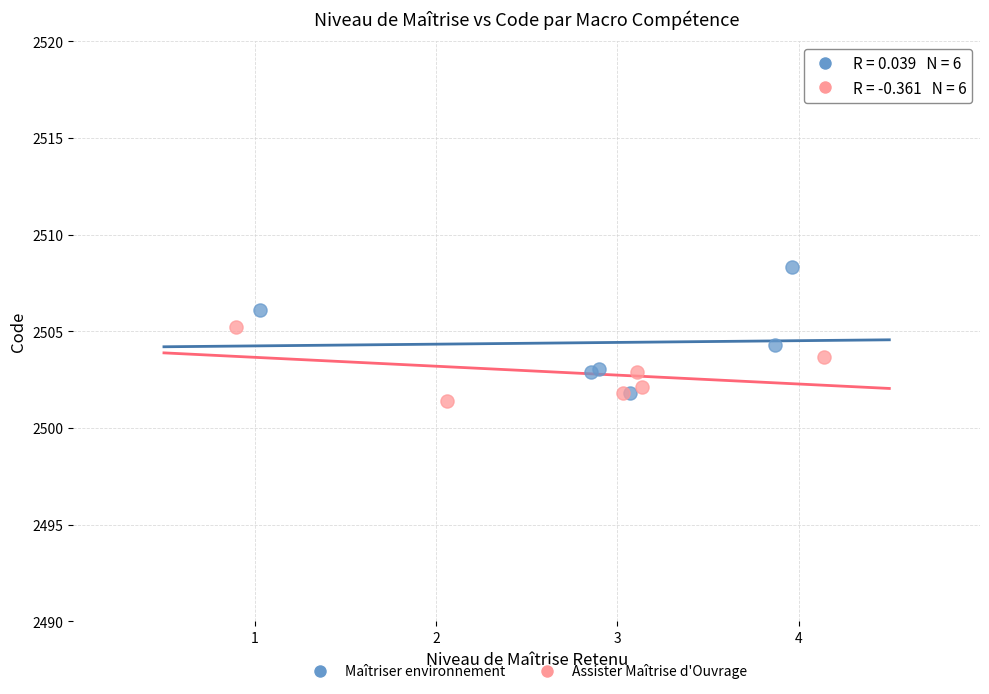

Which series contains the highest Y value?

Maîtriser environnement